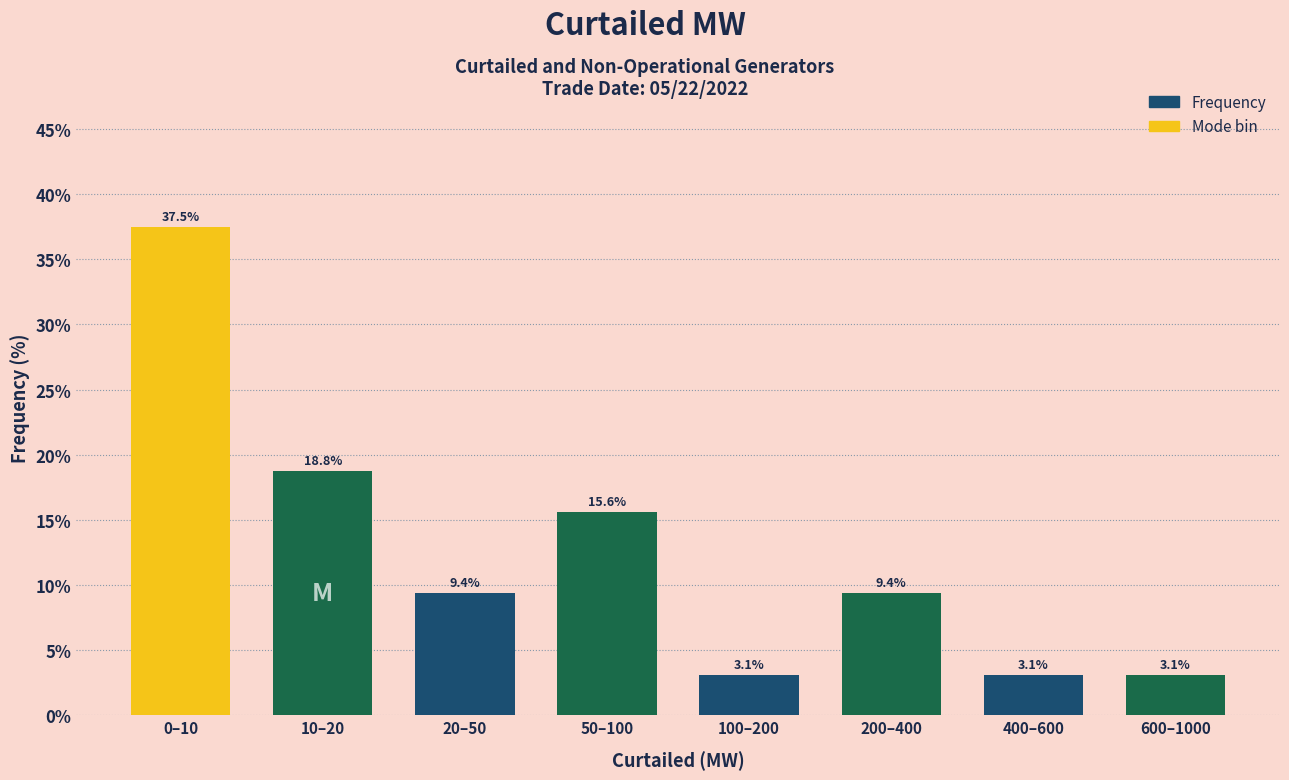

Reading left to right, what are all the values shown in this chart?

0–10=37.5	10–20=18.8	20–50=9.4	50–100=15.6	100–200=3.1	200–400=9.4	400–600=3.1	600–1000=3.1